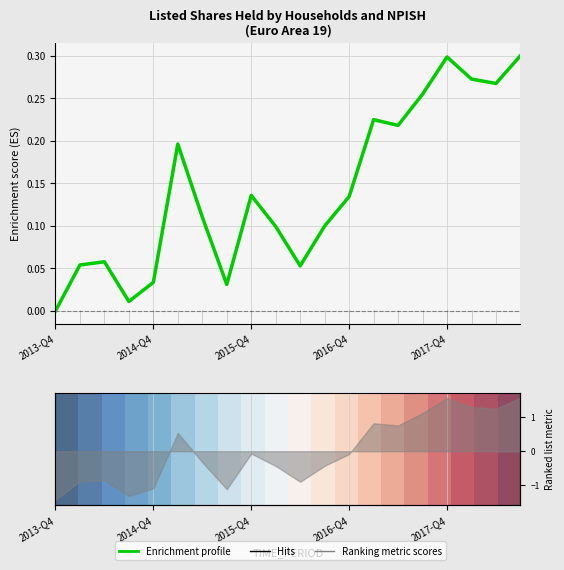

What is the maximum value for Listed Shares (Households)?

0.3